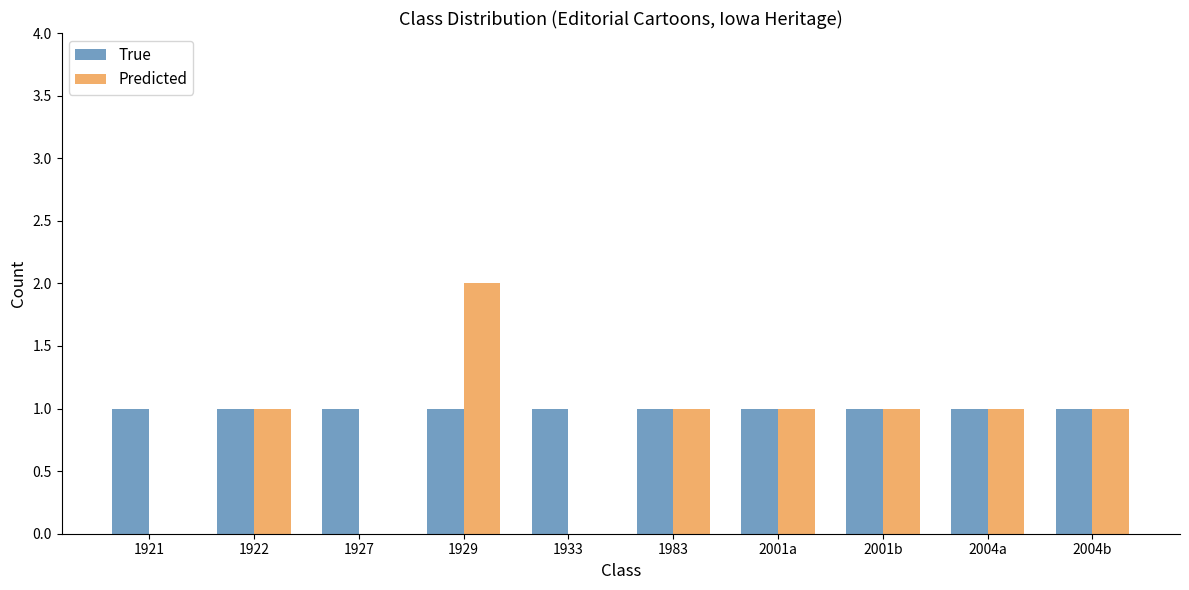

At which category is the sum across all series the highest?

1929